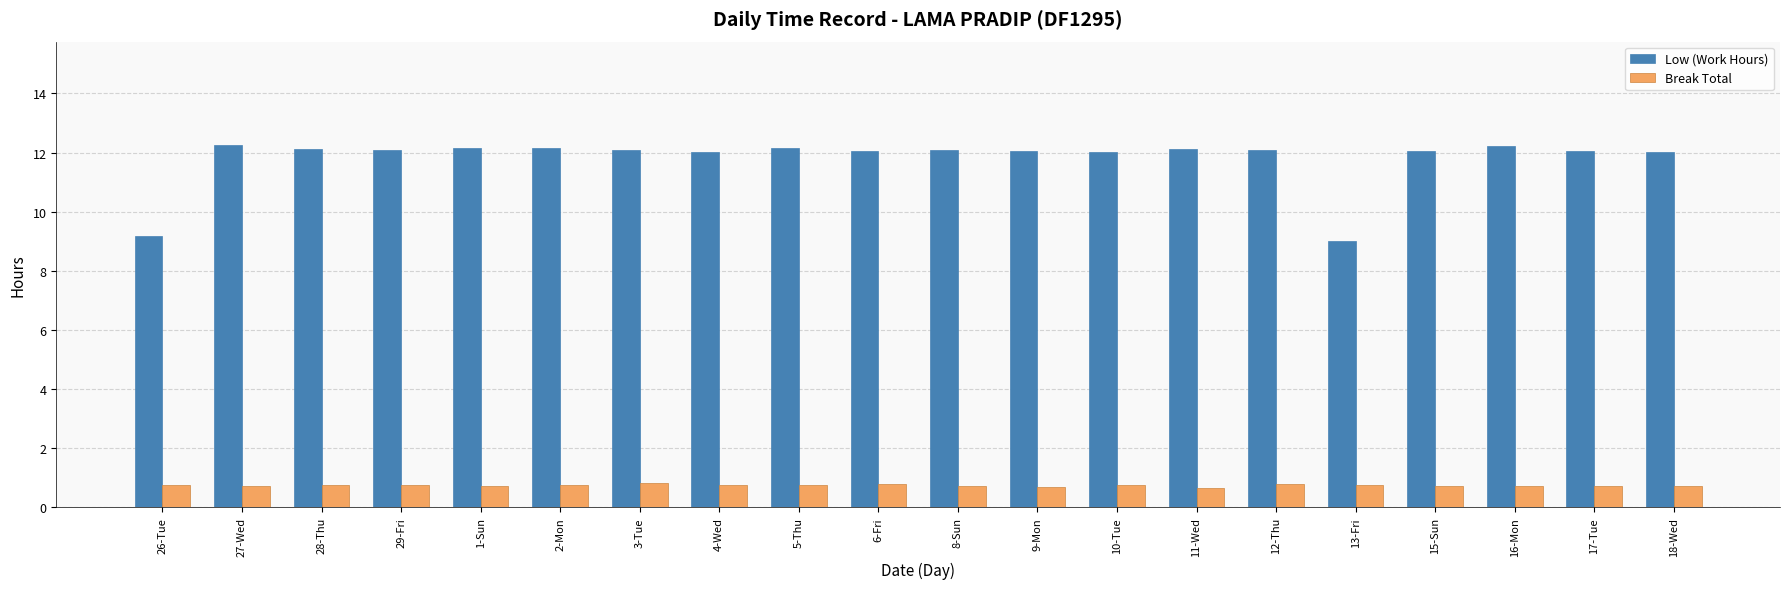

What is the total value across all series at 10-Tue?

12.8